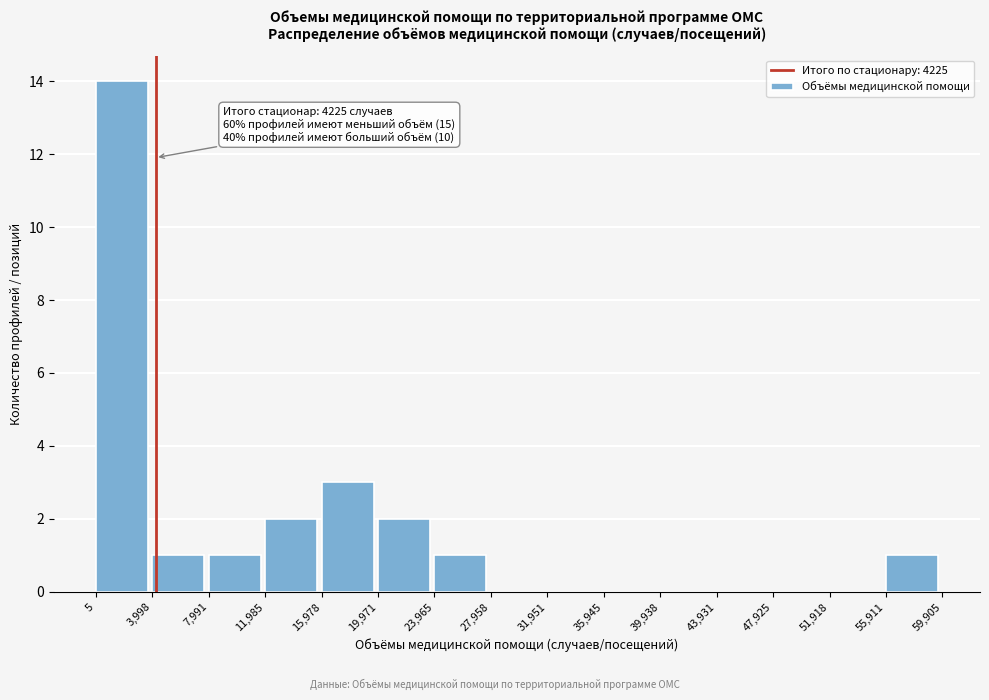

Which range on the x-axis has the tallest bar?

5 to 3,998